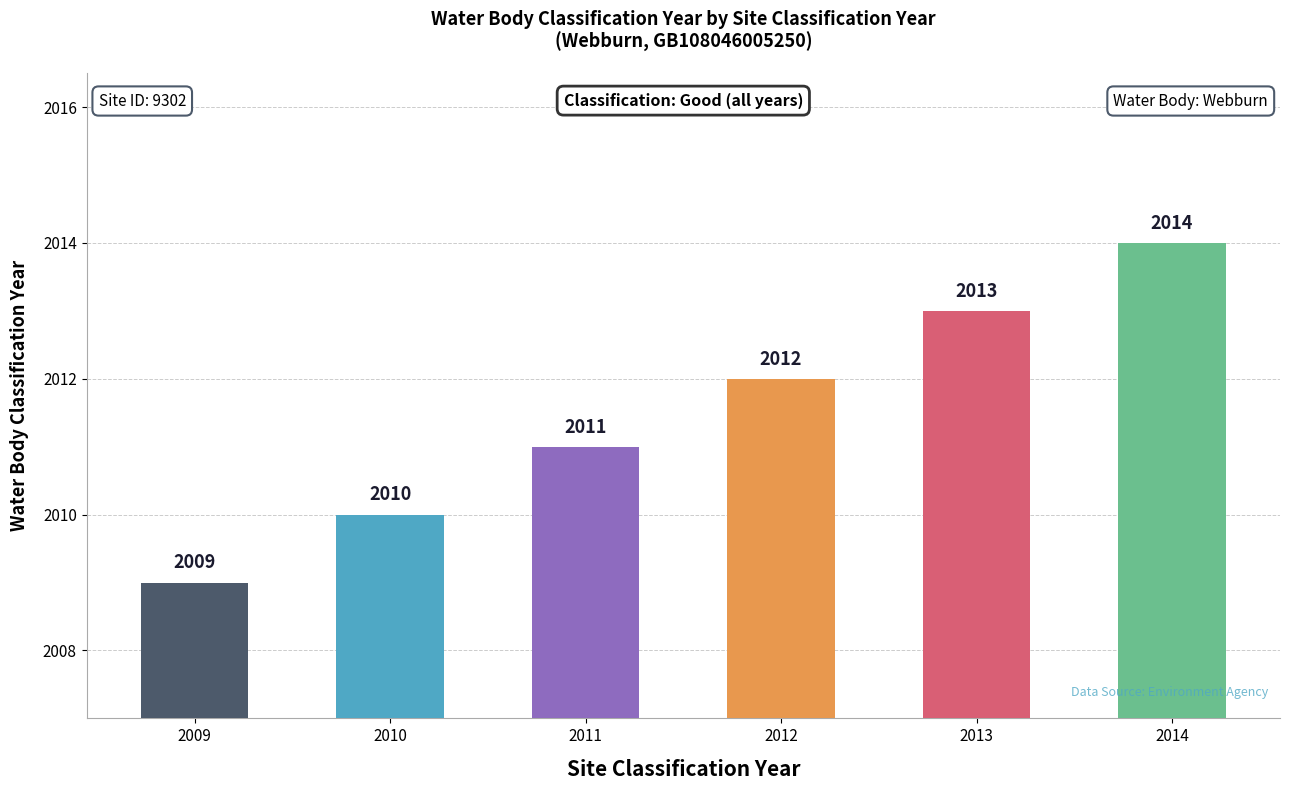

Rank the categories by value from lowest to highest.

2009, 2010, 2011, 2012, 2013, 2014